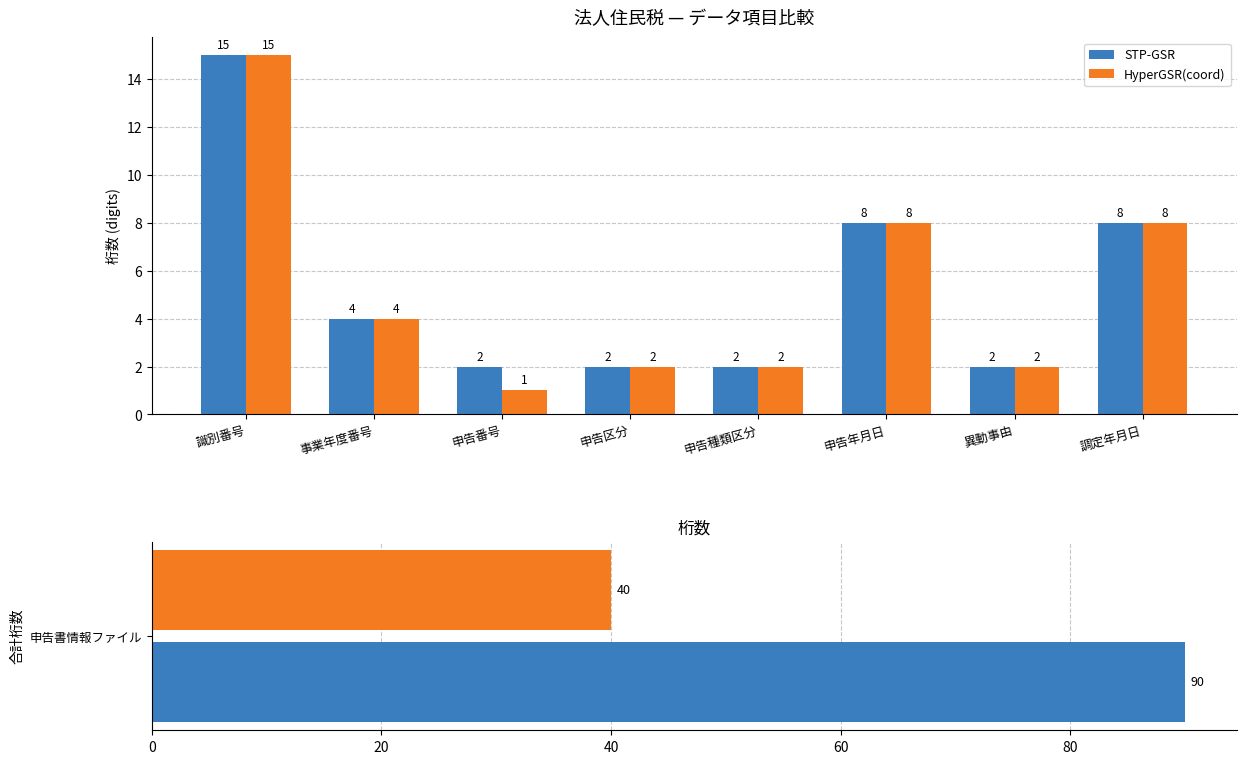

At which category is the sum across all series the highest?

識別番号